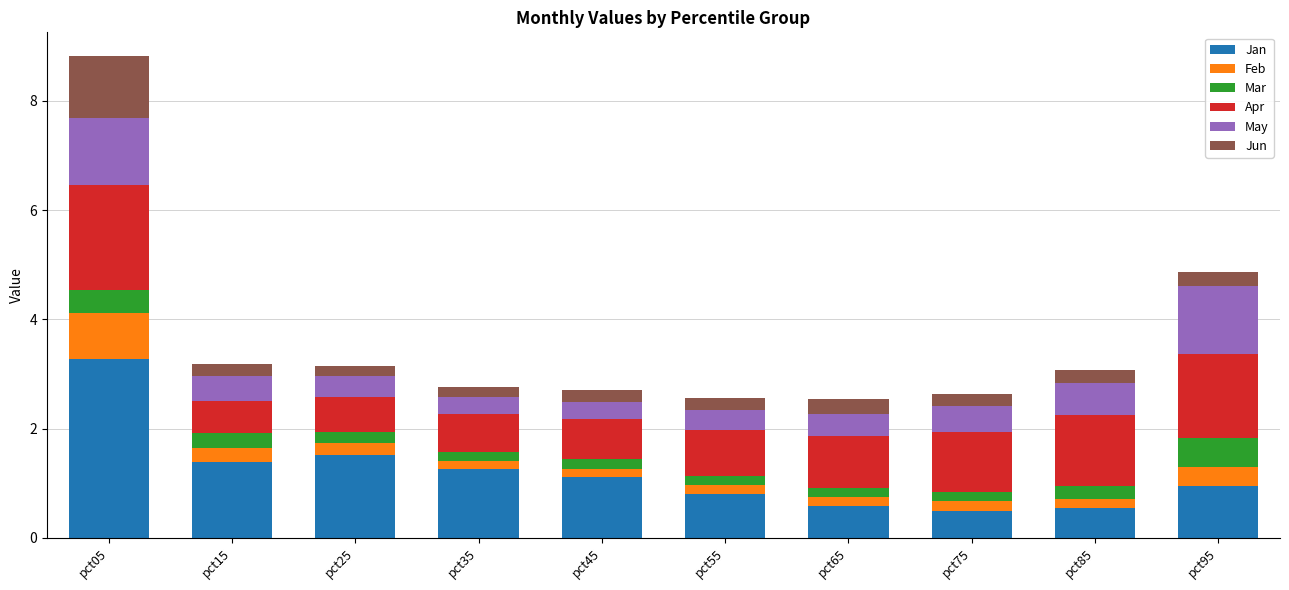

What is the sum of all Jan values?

11.9